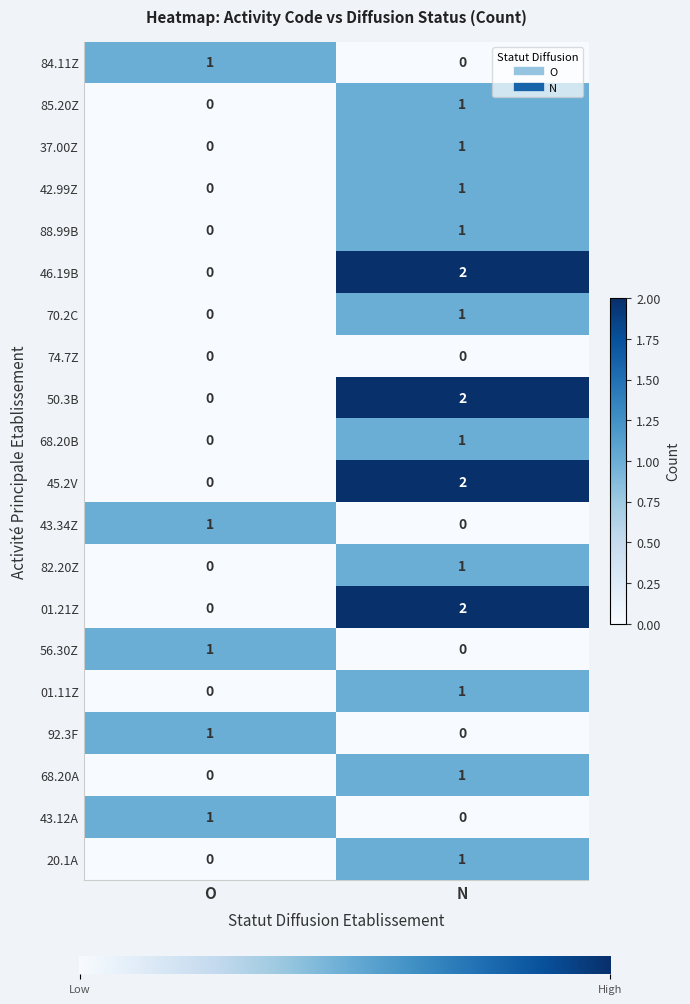

At which category is the sum across all series the highest?

N